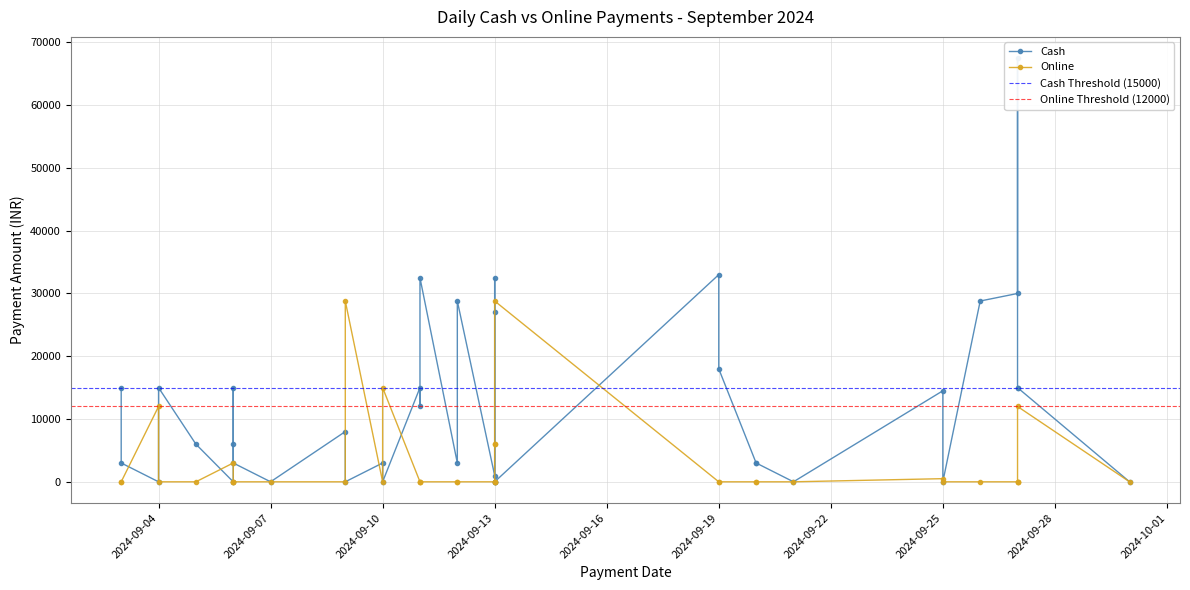

Reading right to left, extract all data points from this chart.

Cash: 0	15000	15000	67500	30000	28800	0	14500	1	3000	3000	18000	33000	0	0	0	32500	27000	1000	28800	3000	32500	12000	15000	0	3000	0	8000	0	3000	15000	6000	0	6000	15000	0	3000	15000
Online: 0	12000	0	0	0	0	0	500	0	0	0	0	0	28800	6000	6000	0	0	0	0	0	0	0	0	15000	0	28800	0	0	0	0	0	3000	0	0	12000	0	0